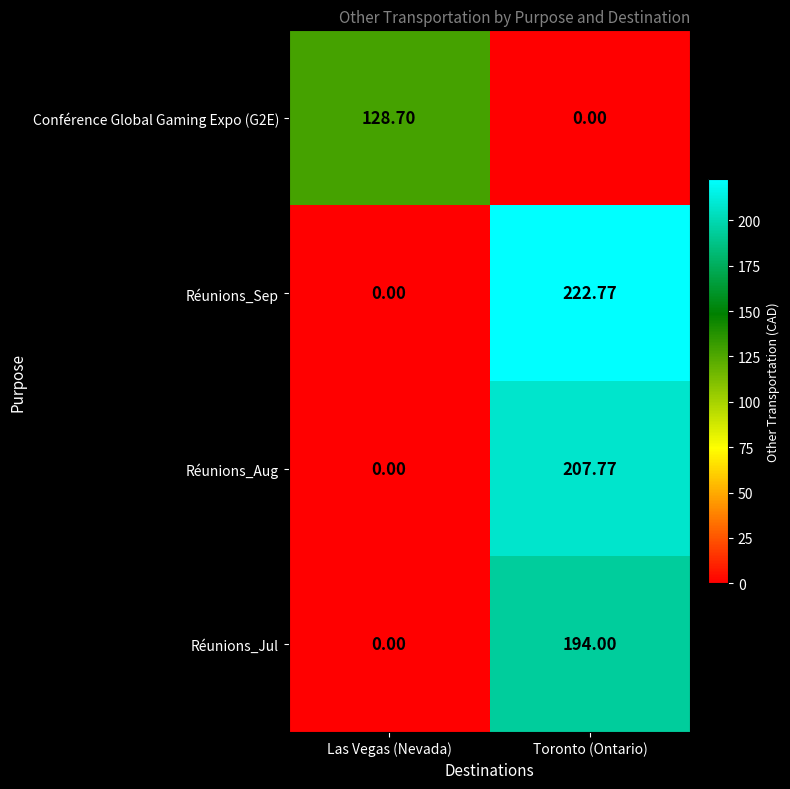

Where is Réunions_Aug nearest to the value 103?

Las Vegas (Nevada)